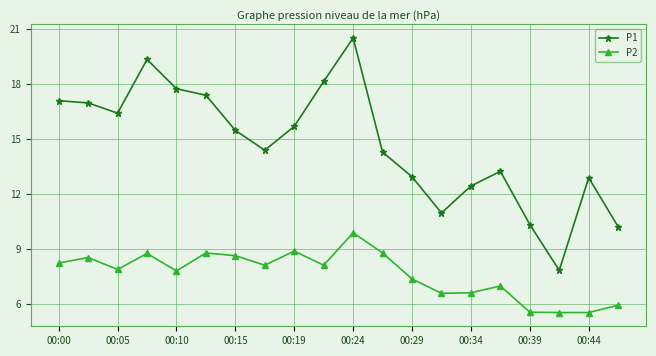

List the series in order of their peak value, highest first.

P1, P2